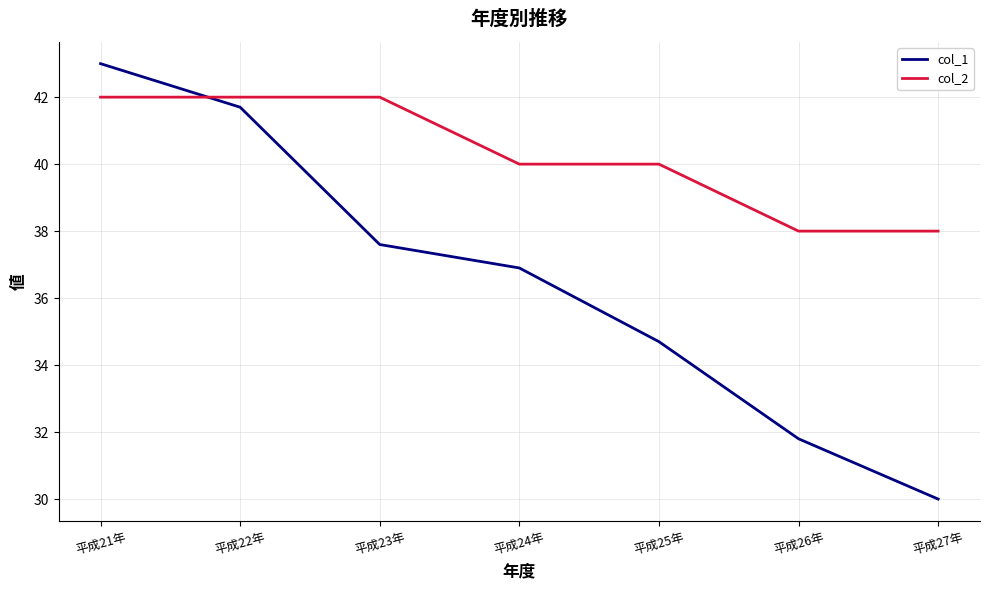

List the series in order of their peak value, highest first.

col_1, col_2